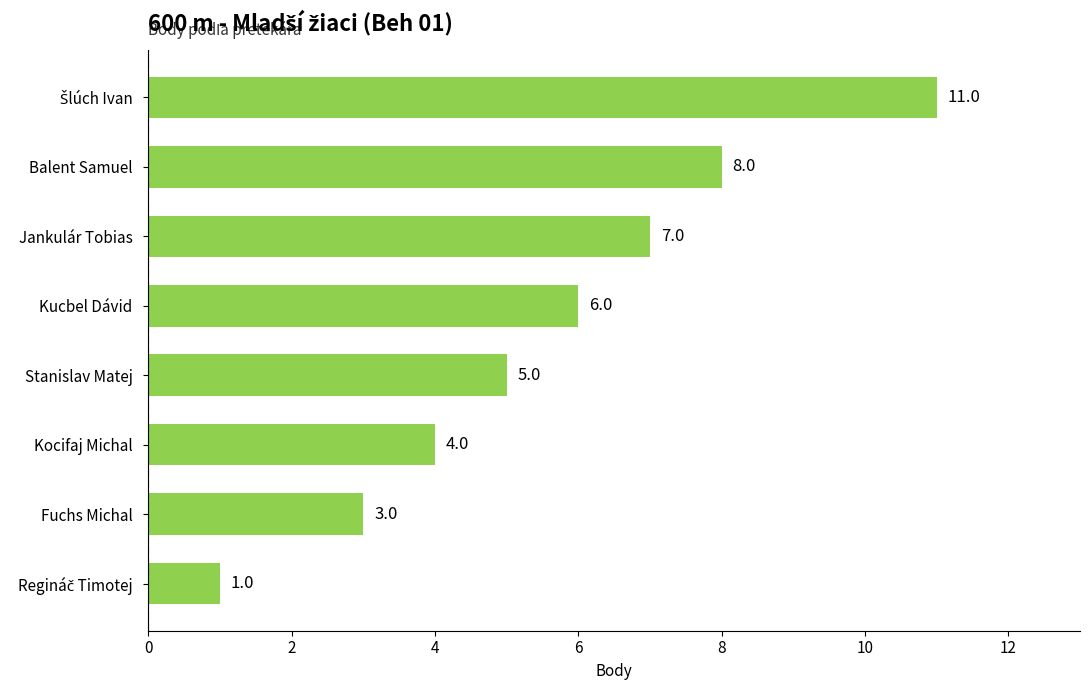

The value at Fuchs Michal is 3. True or false?

True